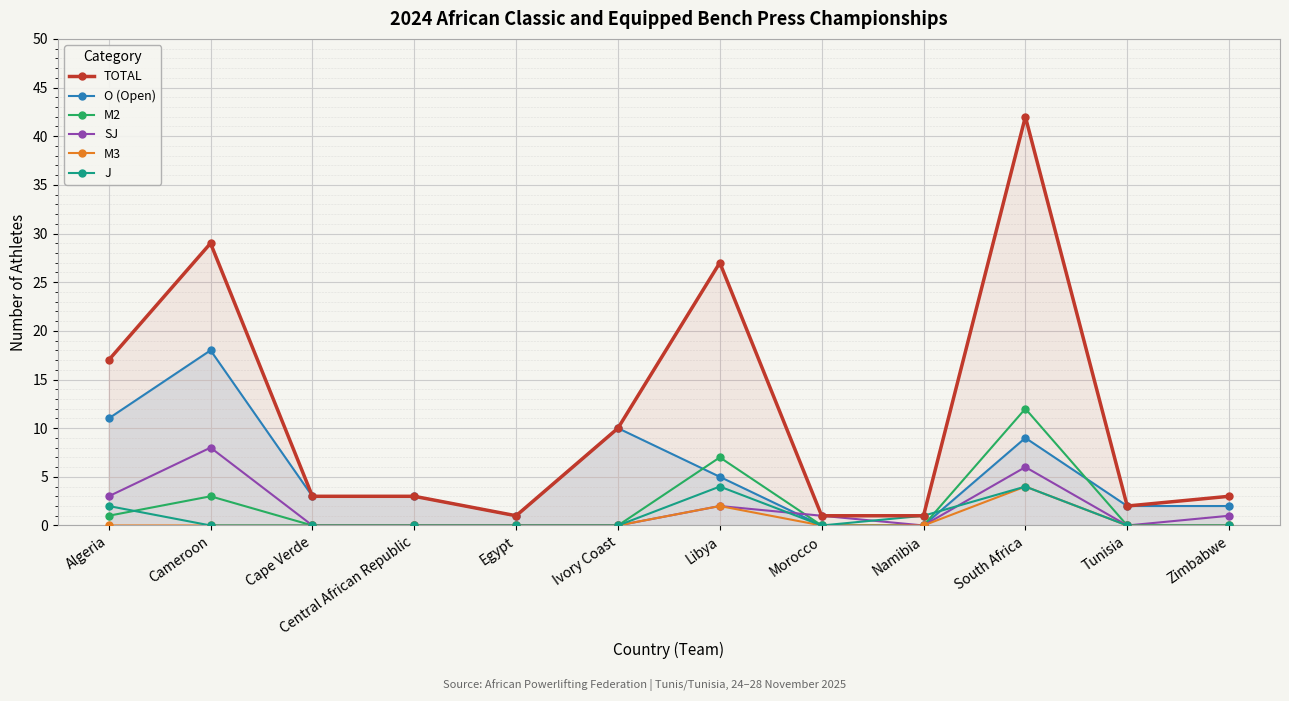

Reading left to right, list all the values displayed in this chart.

TOTAL: Algeria=17	Cameroon=29	Cape Verde=3	Central African Republic=3	Egypt=1	Ivory Coast=10	Libya=27	Morocco=1	Namibia=1	South Africa=42	Tunisia=2	Zimbabwe=3
O (Open): Algeria=11	Cameroon=18	Cape Verde=3	Central African Republic=3	Egypt=1	Ivory Coast=10	Libya=5	Morocco=0	Namibia=0	South Africa=9	Tunisia=2	Zimbabwe=2
M2: Algeria=1	Cameroon=3	Cape Verde=0	Central African Republic=0	Egypt=0	Ivory Coast=0	Libya=7	Morocco=0	Namibia=0	South Africa=12	Tunisia=0	Zimbabwe=0
SJ: Algeria=3	Cameroon=8	Cape Verde=0	Central African Republic=0	Egypt=0	Ivory Coast=0	Libya=2	Morocco=1	Namibia=0	South Africa=6	Tunisia=0	Zimbabwe=1
M3: Algeria=0	Cameroon=0	Cape Verde=0	Central African Republic=0	Egypt=0	Ivory Coast=0	Libya=2	Morocco=0	Namibia=0	South Africa=4	Tunisia=0	Zimbabwe=0
J: Algeria=2	Cameroon=0	Cape Verde=0	Central African Republic=0	Egypt=0	Ivory Coast=0	Libya=4	Morocco=0	Namibia=1	South Africa=4	Tunisia=0	Zimbabwe=0